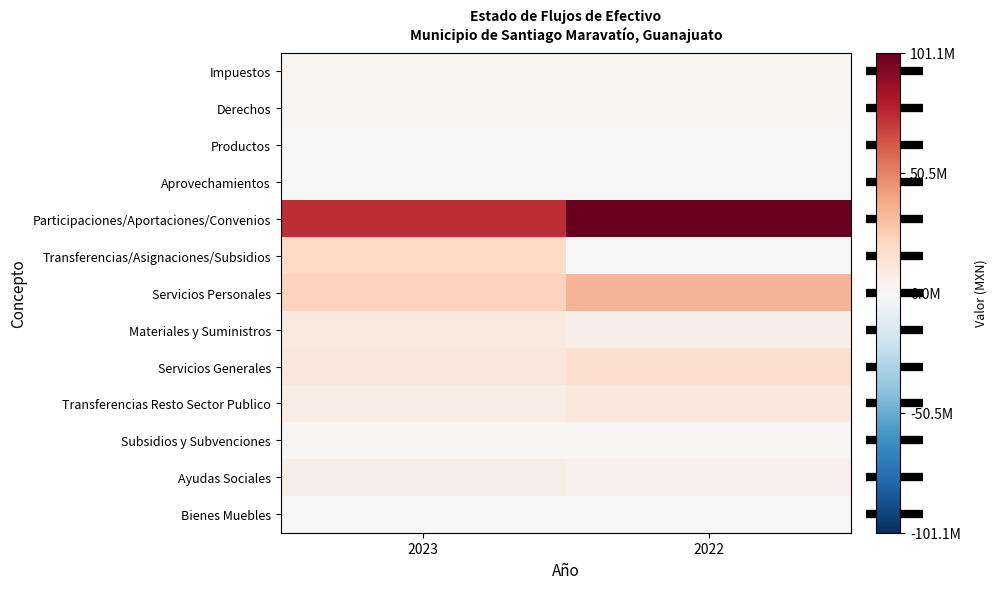

Between 2023 and 2022, which series saw the biggest shift?

Participaciones/Aportaciones/Convenios